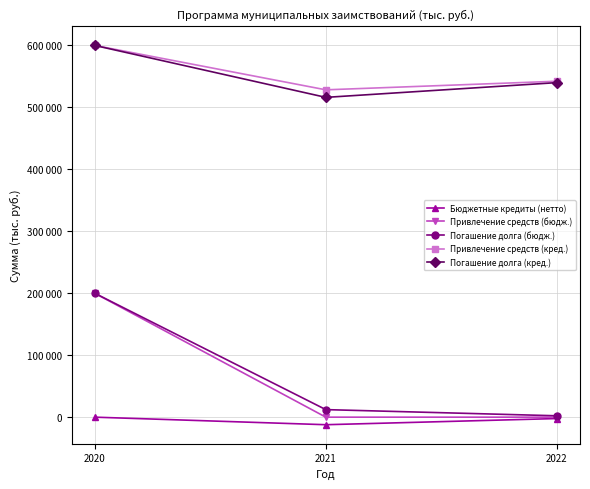

At which label does Погашение долга (бюдж.) reach its peak?

2020